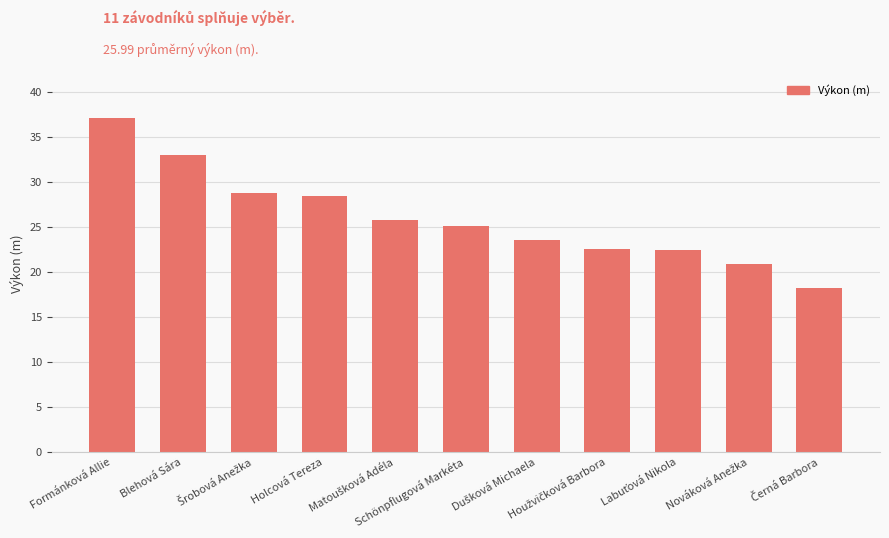

What is the maximum value shown in the chart?

37.1